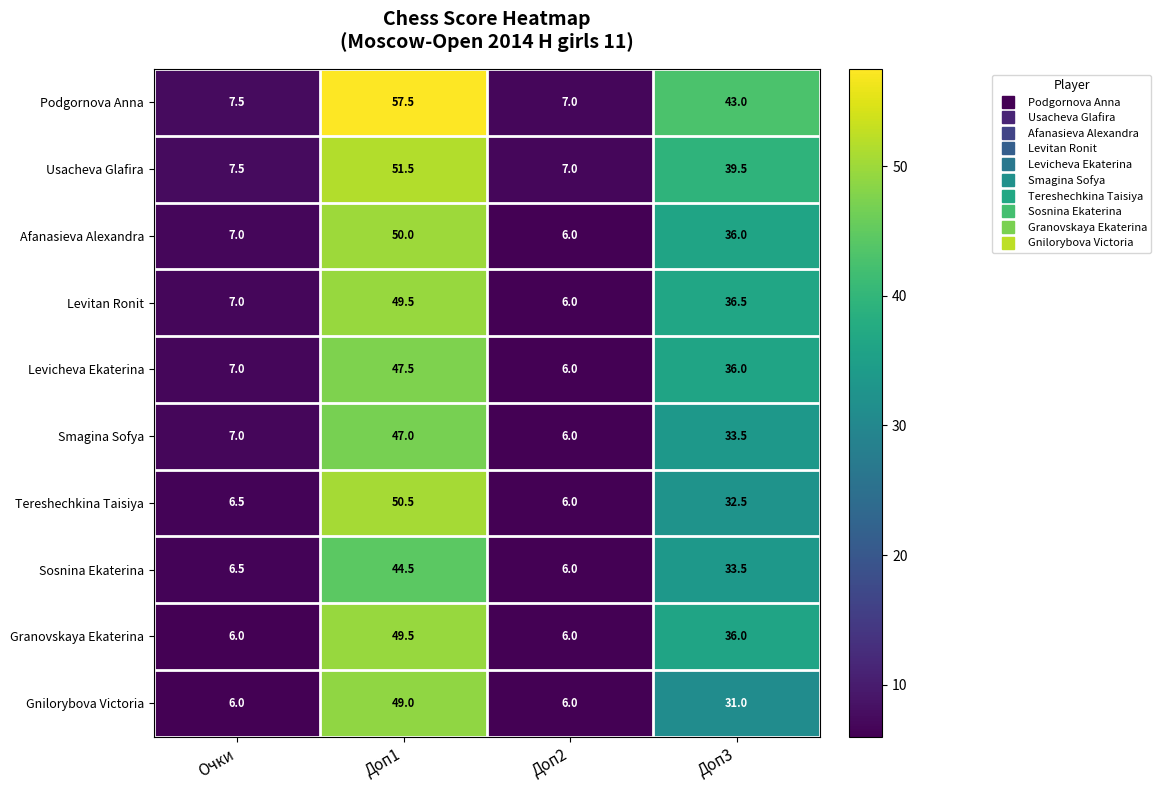

What is the sum of all Levitan Ronit values?

99.0